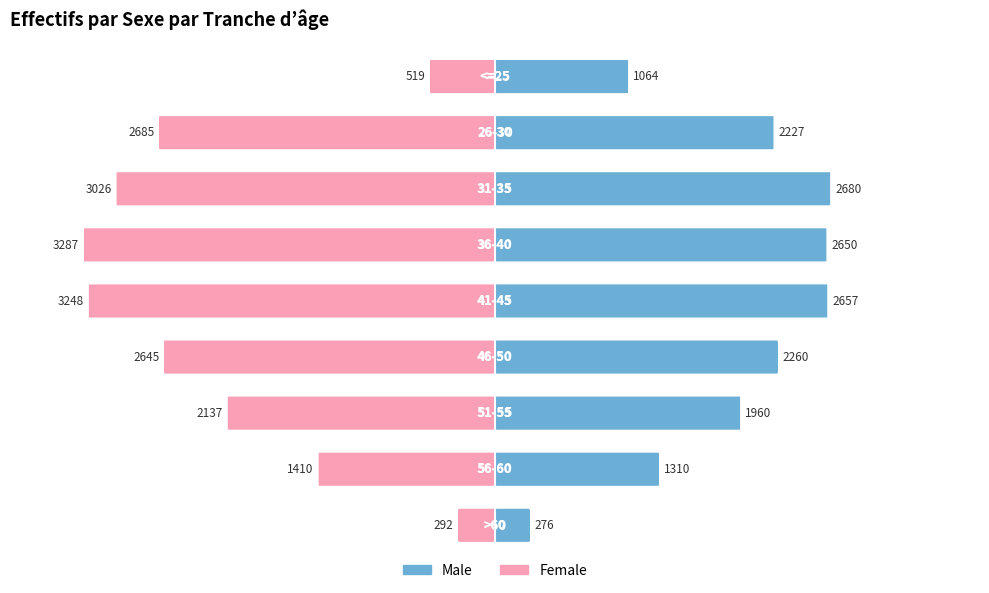

What is the difference between the M values at 2 and 0?

1684